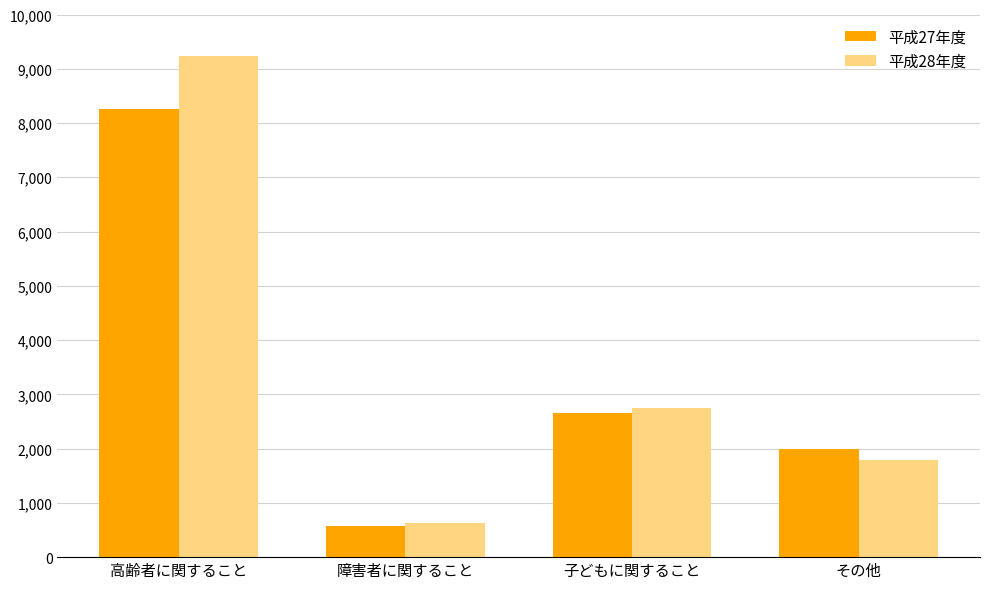

What is the label of the 1st bar from the right?

その他